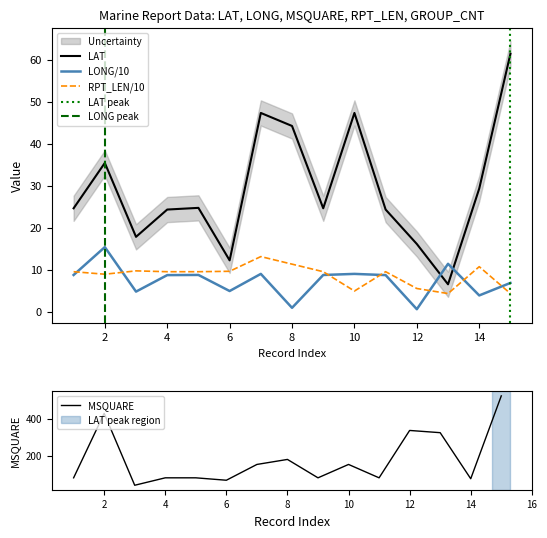

Where does the LONG series first go above 8?

1